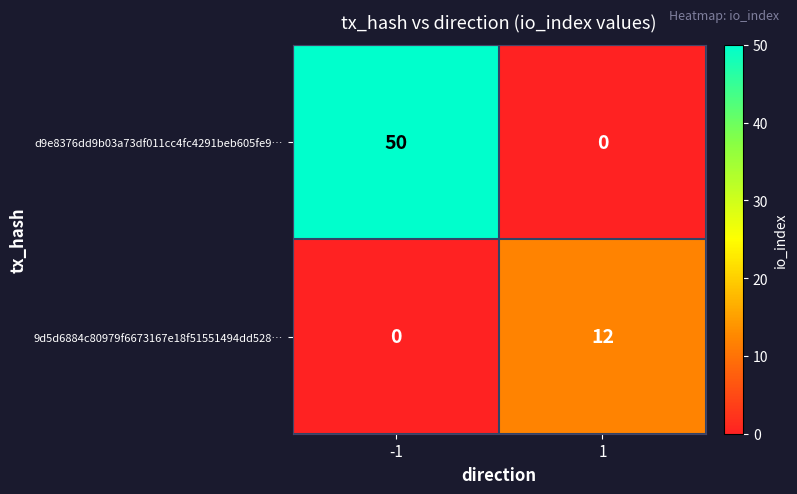

Reading left to right, transcribe all the data shown in this chart.

d9e8376dd9b03a73df011cc4fc4291beb605fe9…: -1=50	1=0
9d5d6884c80979f6673167e18f51551494dd528…: -1=0	1=12